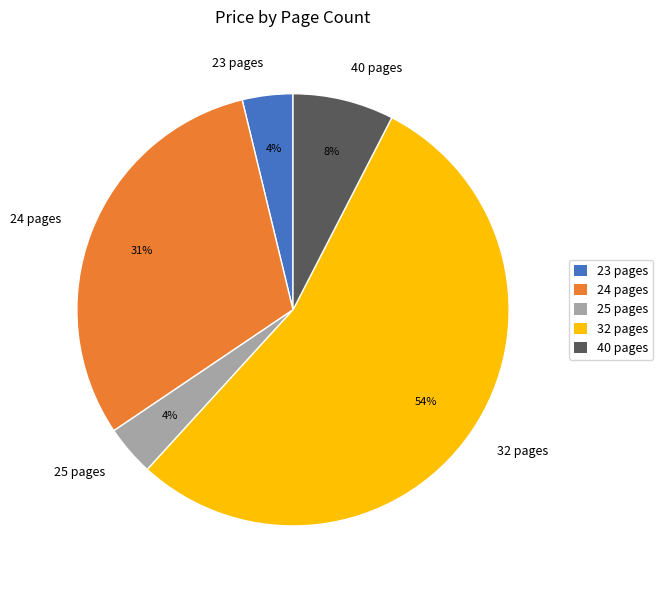

Which has a higher value, 23 pages or 32 pages?

32 pages